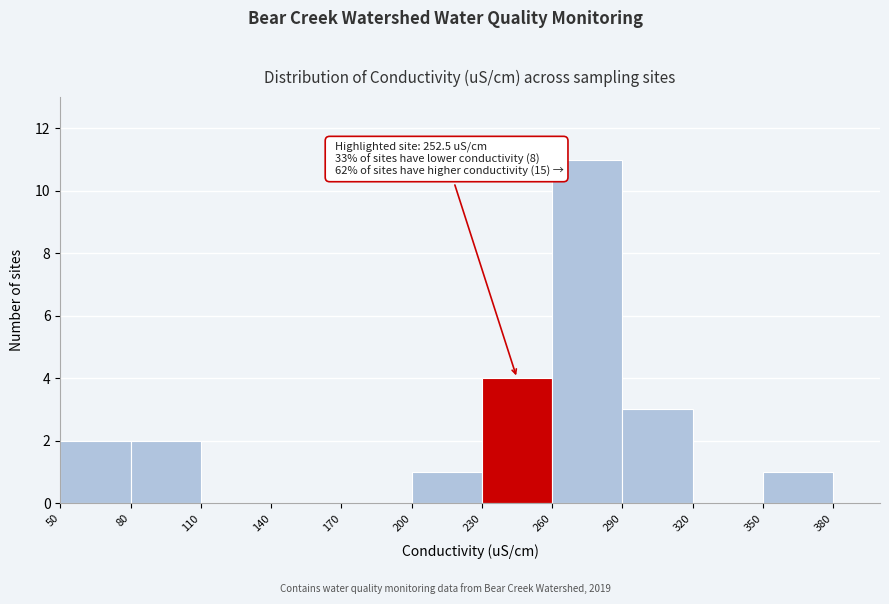

Which range on the x-axis has the tallest bar?

260 to 290